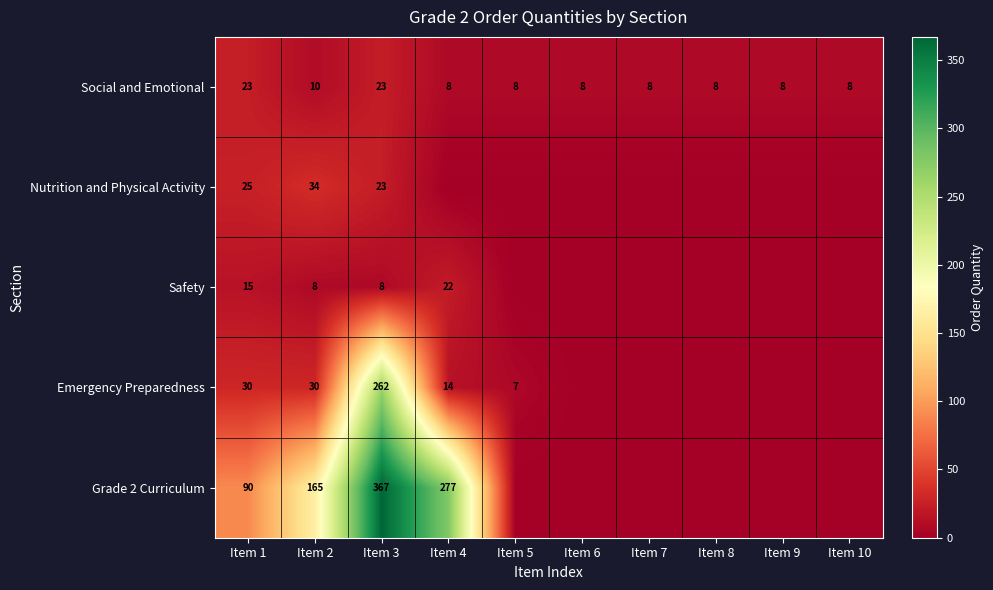

Is it true that Emergency Preparedness equals 42 at Item 1?

False